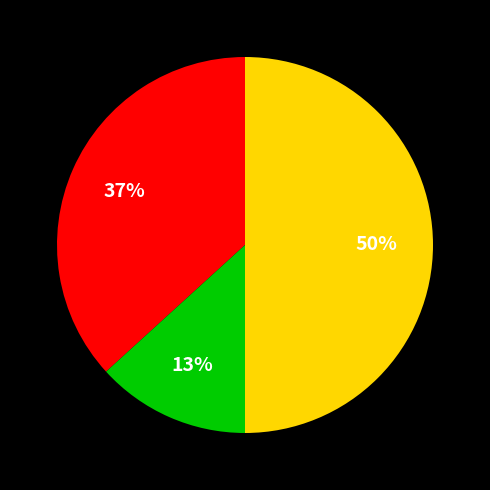

To the nearest percent, what is the average slice percentage?

33%